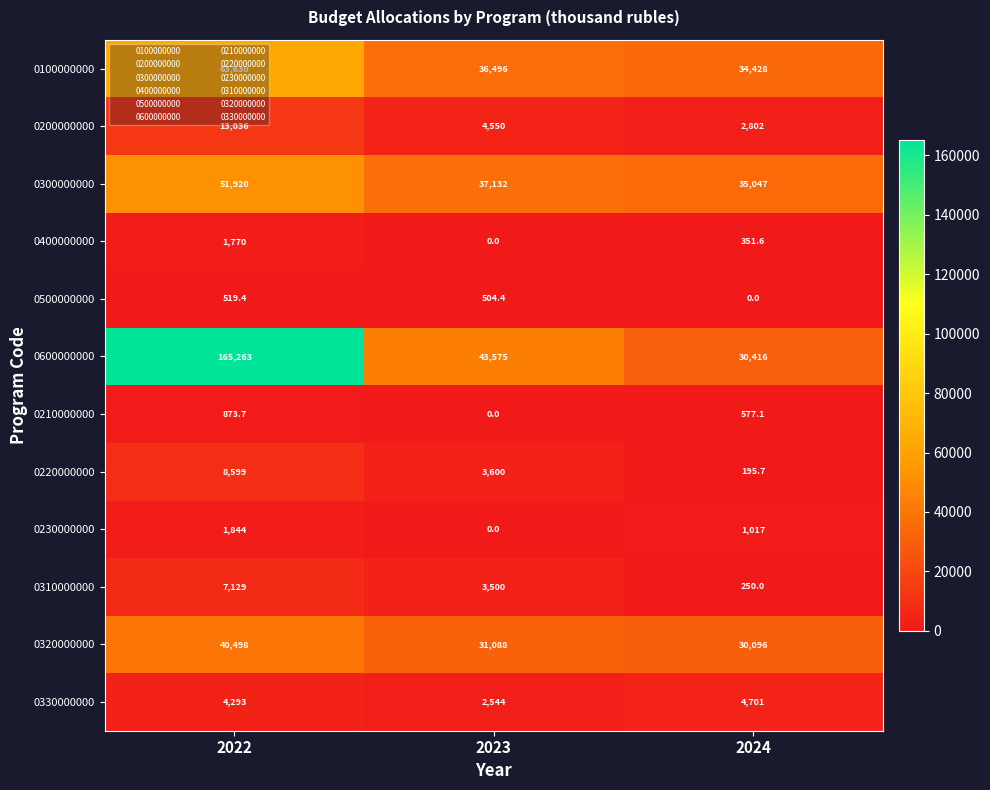

What is the average value of the 0220000000 series?

4131.6